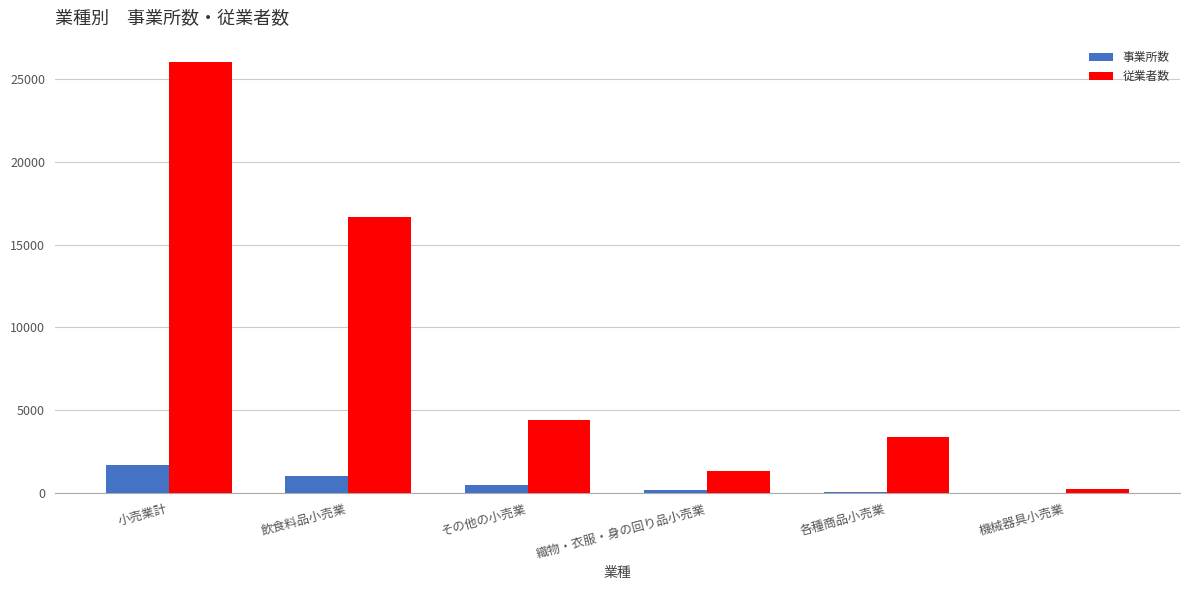

True or false: 従業者数 has a value of 16644 at 飲食料品小売業.

True